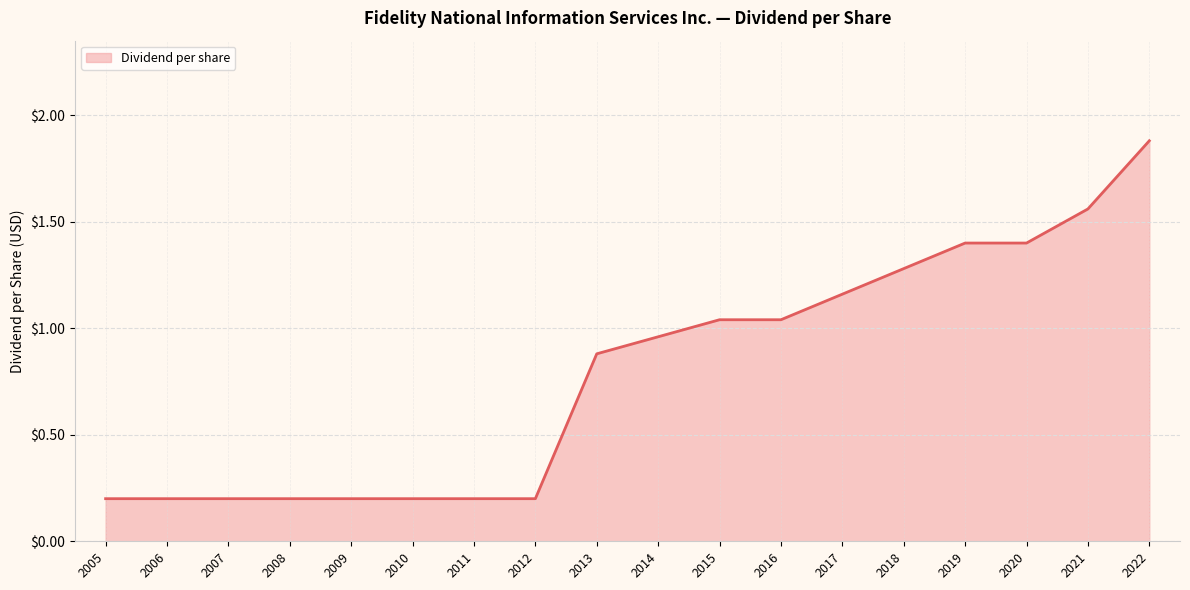

Which label corresponds to the largest value in the chart?

2022